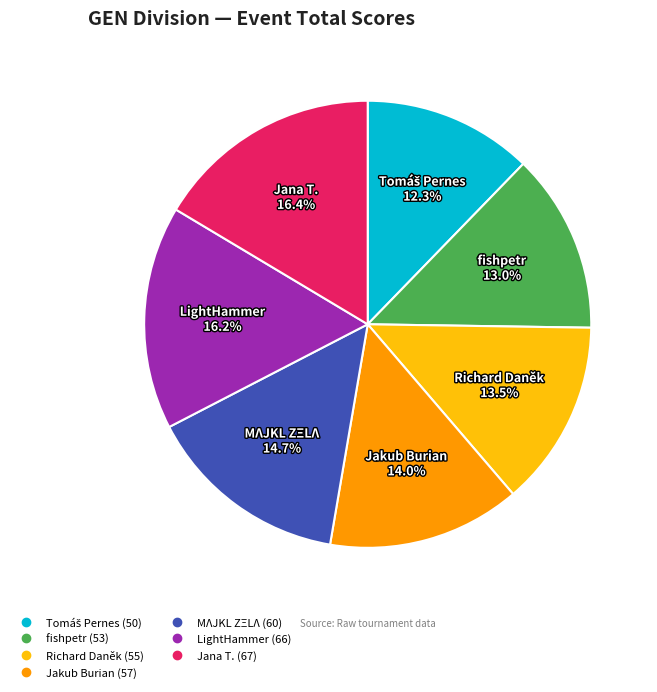

Is it true that Jana T. is 16% of the pie?

True